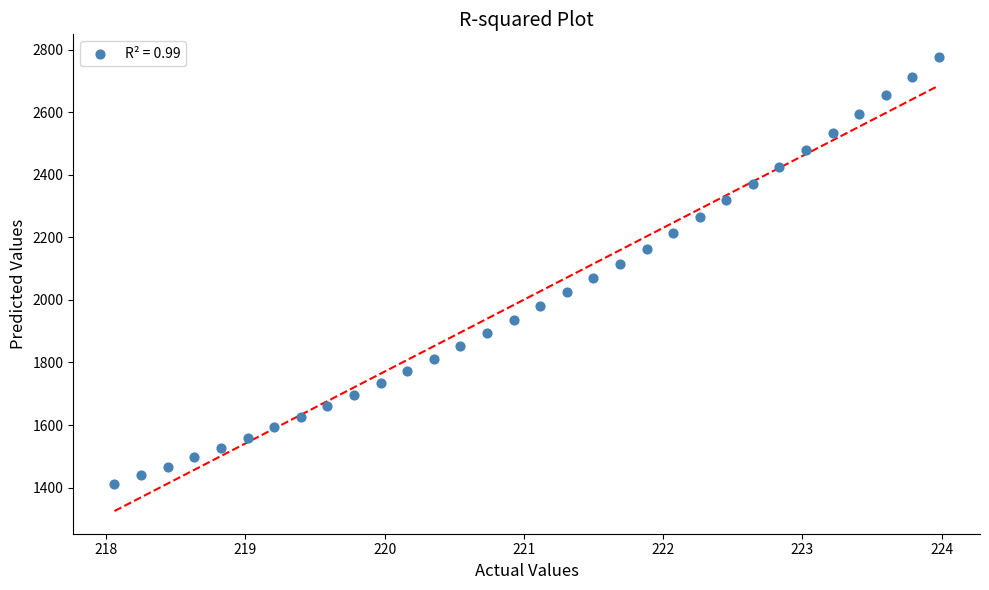

What is the range of Y values (max minus min)?

1364.9